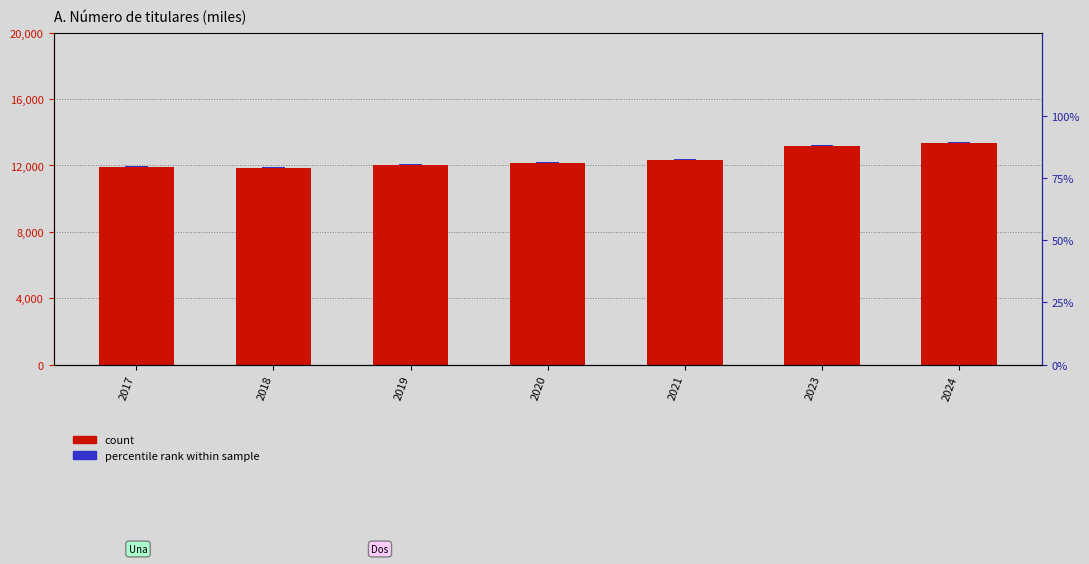

At which category does the chart reach its minimum across all series?

2017